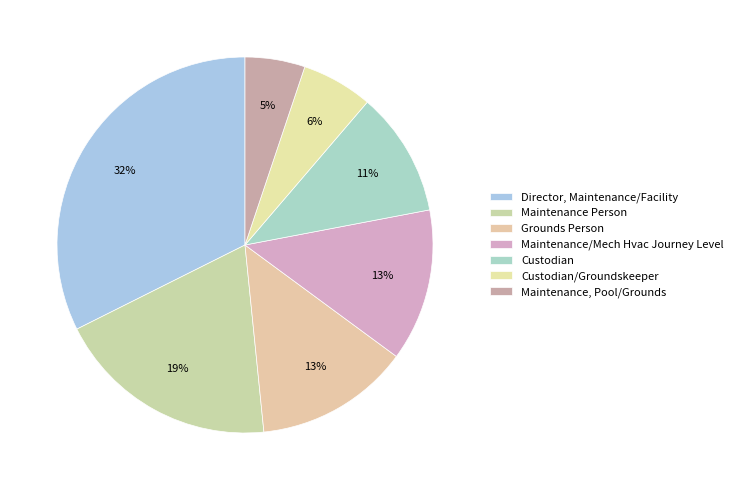

To the nearest percent, what percentage of the pie is Grounds Person?

13%